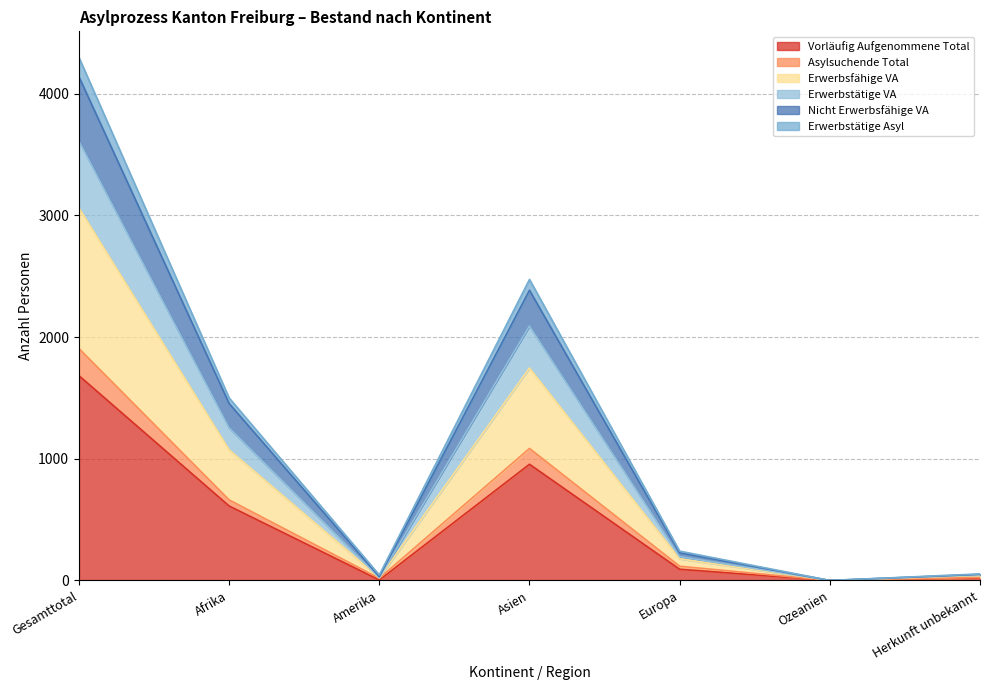

How many values in Erwerbsfähige VA are above zero?

6